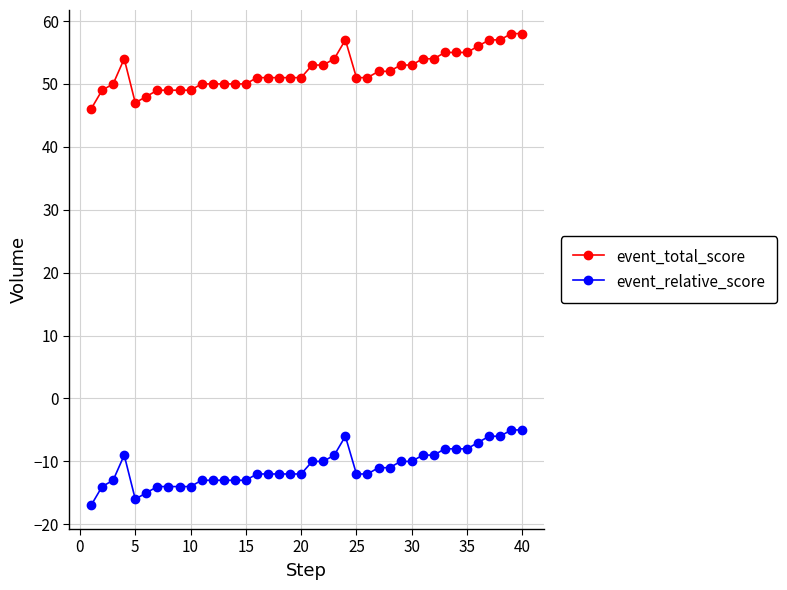

Rank the series by their maximum value, from highest to lowest.

event_total_score, event_relative_score